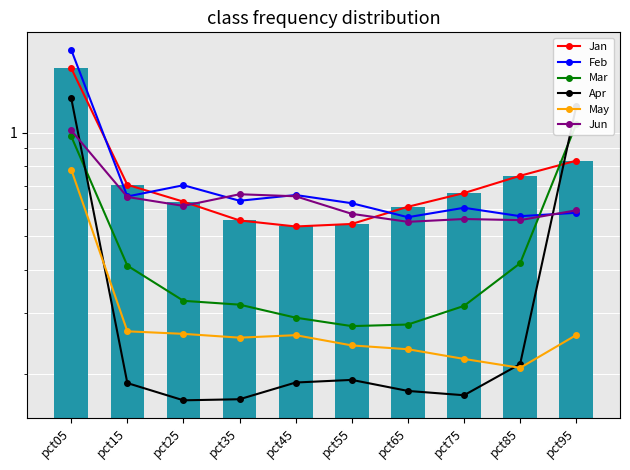

What is the difference between the maximum and minimum values in the May series?

0.6